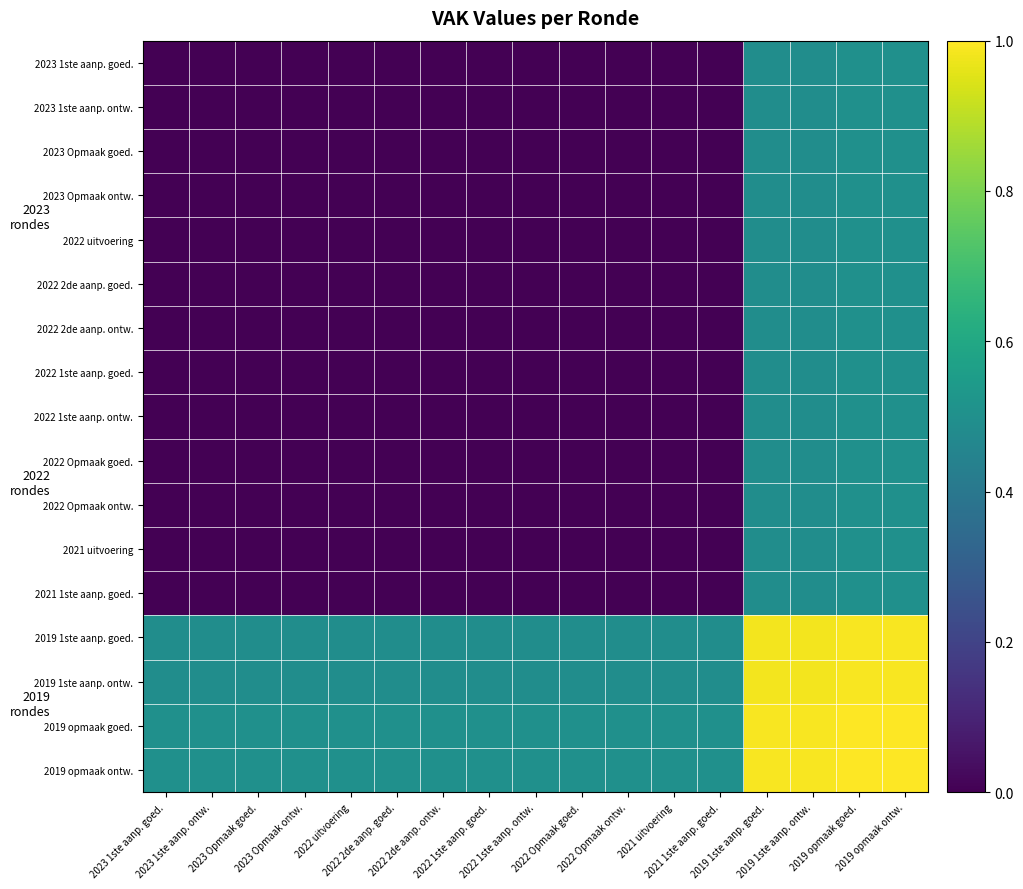

The value of 2022 1ste aanp. goed. at 2022 uitvoering is 0.0. True or false?

True